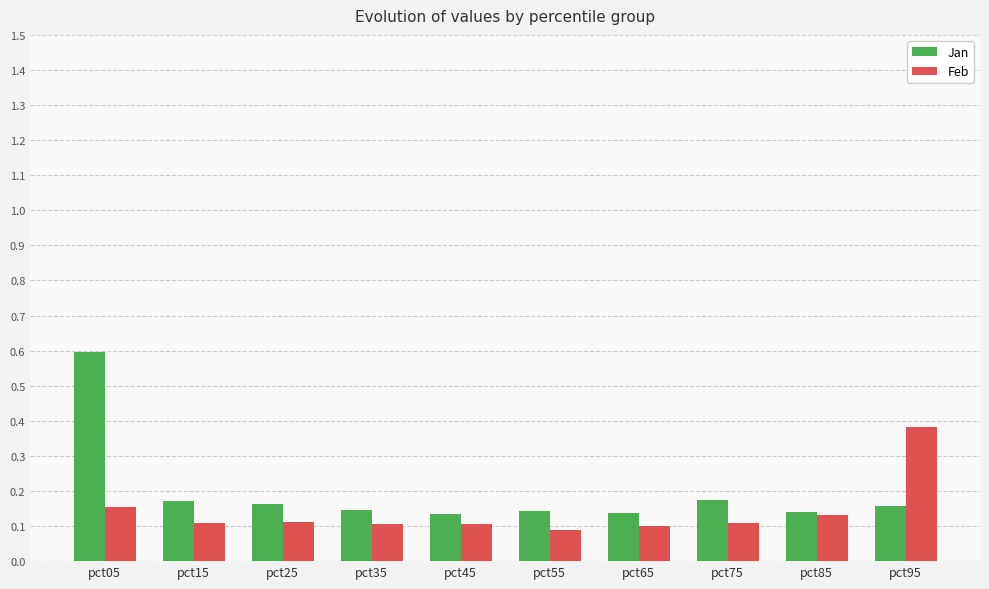

Count the Feb values in the range 0 to 1.

10